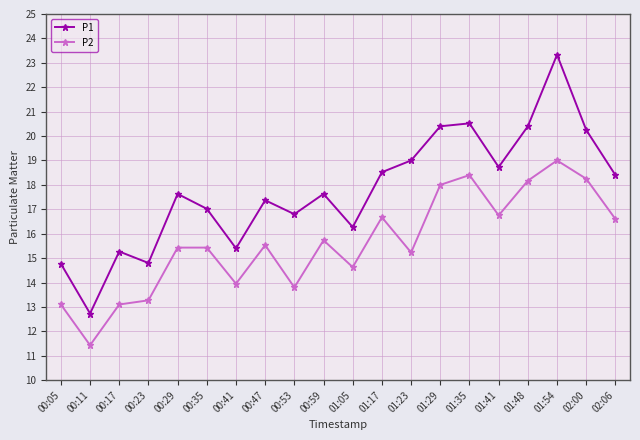

True or false: P2 and P1 intersect in this chart.

False